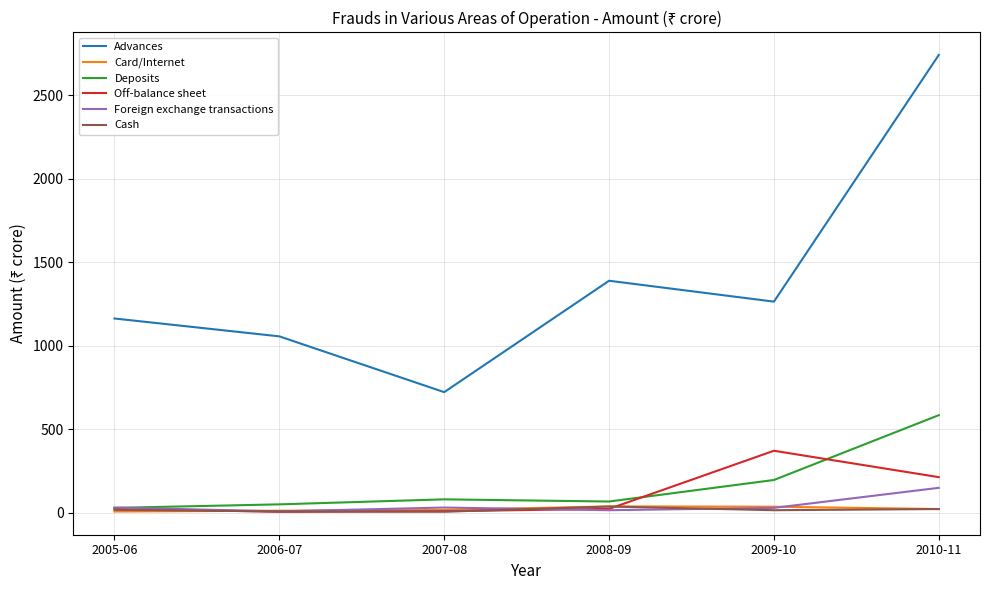

How many interior local valleys does the Advances series have?

2